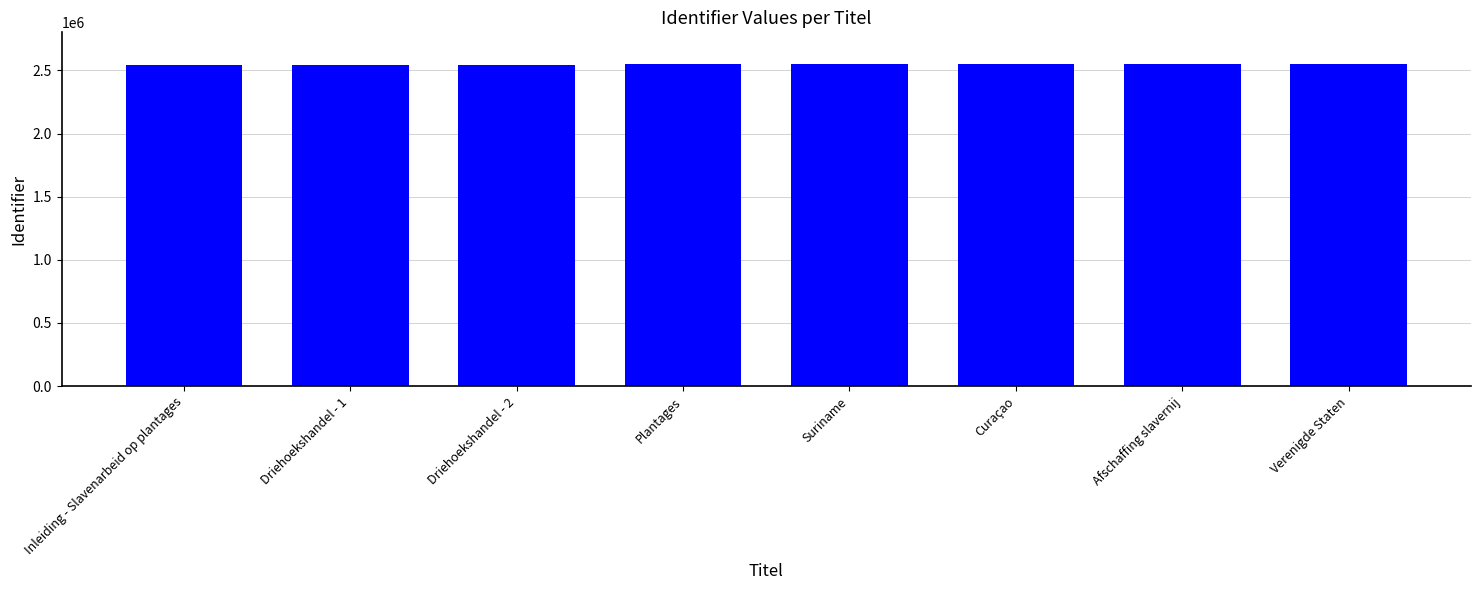

Is it true that the value at Driehoekshandel - 1 is 2546100?

True